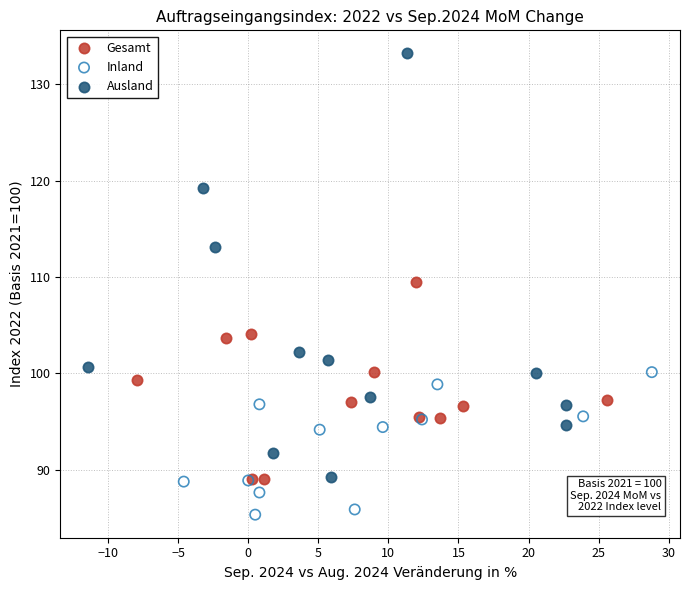

Which series has the widest spread of Y values?

Ausland